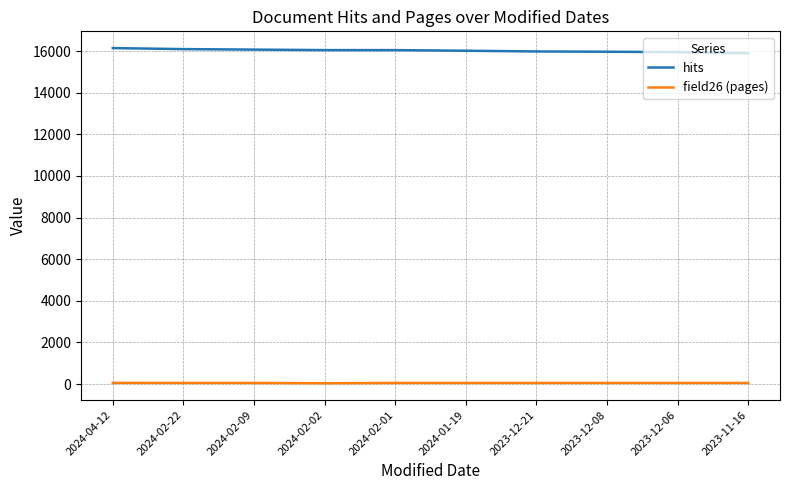

True or false: hits and field26 (pages) intersect in this chart.

False